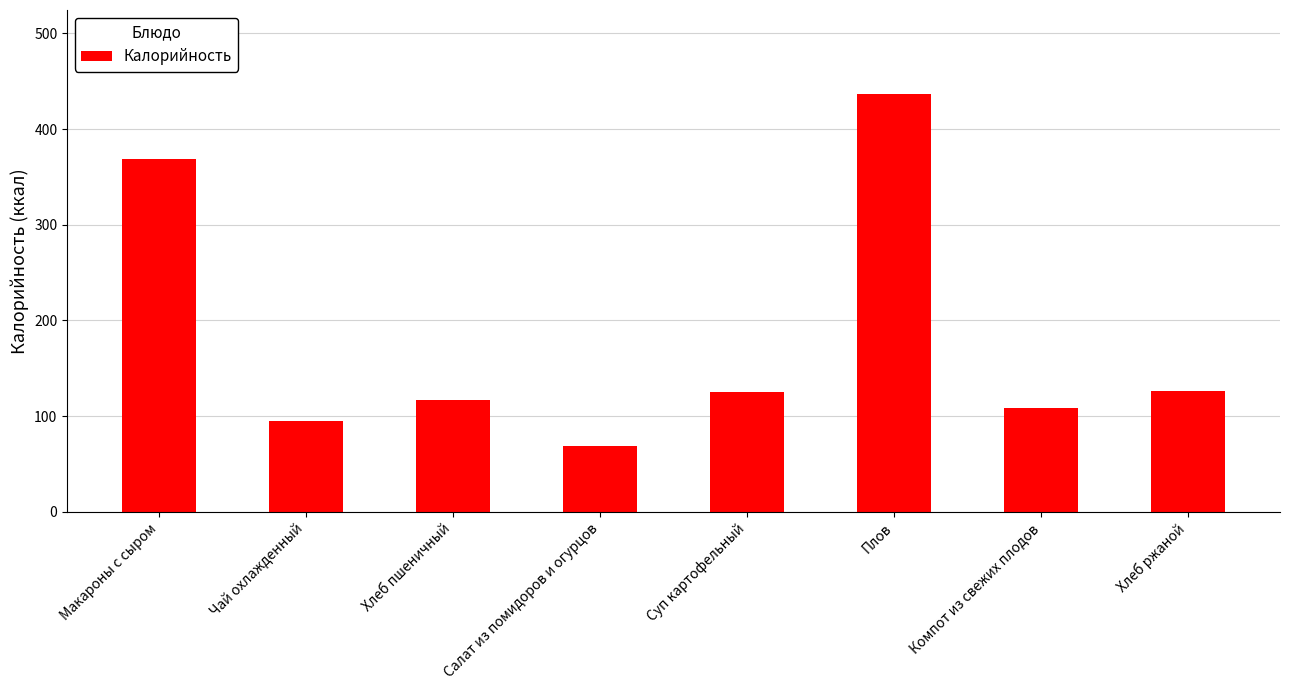

What is the approximate value at Хлеб пшеничный, to the nearest 10?

120